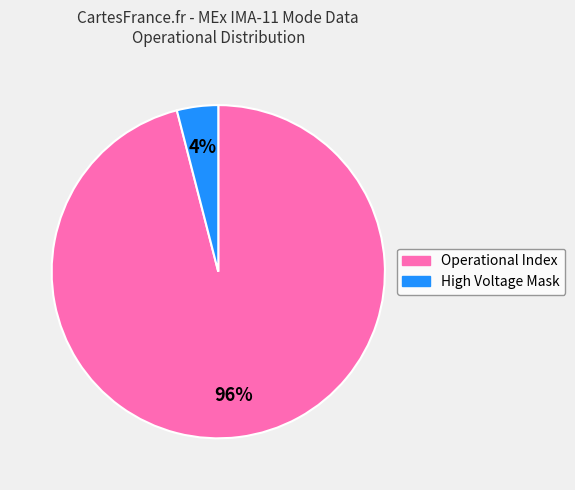

Does any single category account for the majority?

Yes